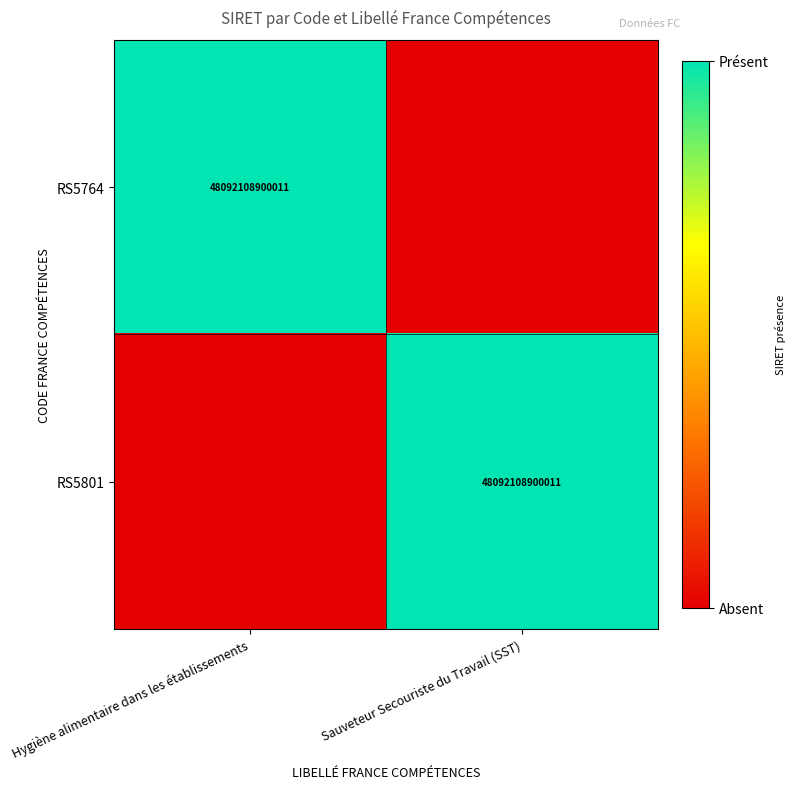

At which category is the sum across all series the highest?

Hygiène alimentaire dans les établissements